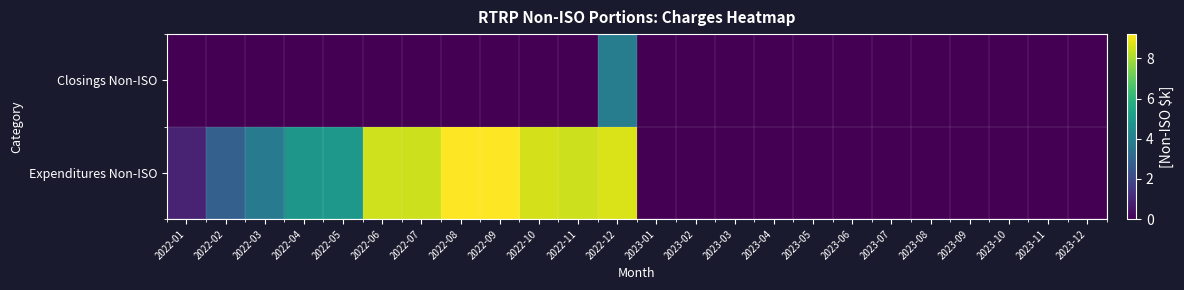

List the series in order of their overall mean, highest first.

Expenditures Non-ISO, Closings Non-ISO